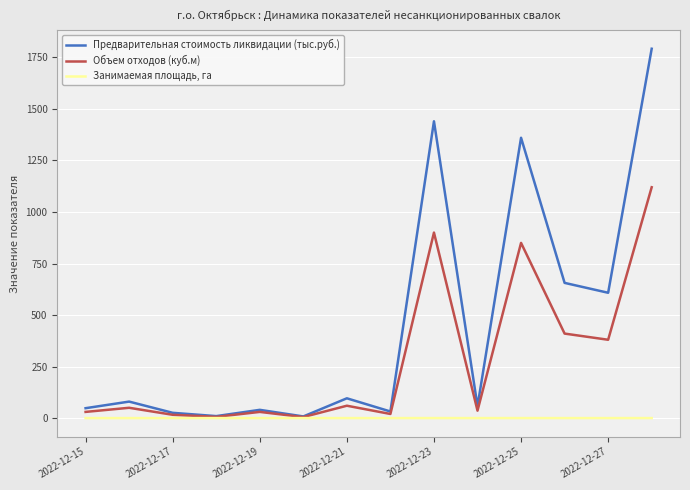

List the series in order of their overall mean, highest first.

Предварительная стоимость ликвидации (тыс.руб.), Объем отходов (куб.м), Занимаемая площадь, га